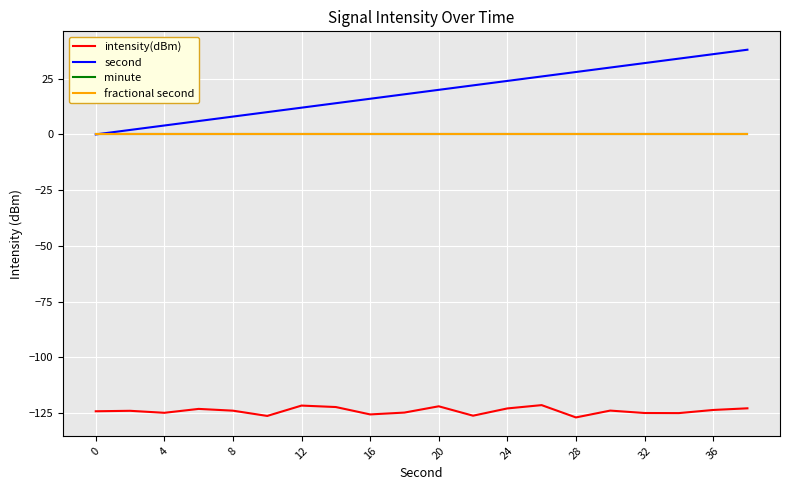

Reading left to right, what are all the values shown in this chart?

intensity(dBm): -124.2	-124.0	-124.9	-123.1	-123.9	-126.3	-121.7	-122.3	-125.6	-124.8	-122.0	-126.2	-122.9	-121.5	-127.0	-123.9	-125.0	-125.0	-123.6	-122.9
second: 0.0	2.0	4.0	6.0	8.0	10.0	12.0	14.0	16.0	18.0	20.0	22.0	24.0	26.0	28.0	30.0	32.0	34.0	36.0	38.0
minute: 0.0	0.0	0.0	0.0	0.0	0.0	0.0	0.0	0.0	0.0	0.0	0.0	0.0	0.0	0.0	0.0	0.0	0.0	0.0	0.0
fractional second: 0.0	0.0	0.0	0.0	0.0	0.0	0.0	0.0	0.0	0.0	0.0	0.0	0.0	0.0	0.0	0.0	0.0	0.0	0.0	0.0